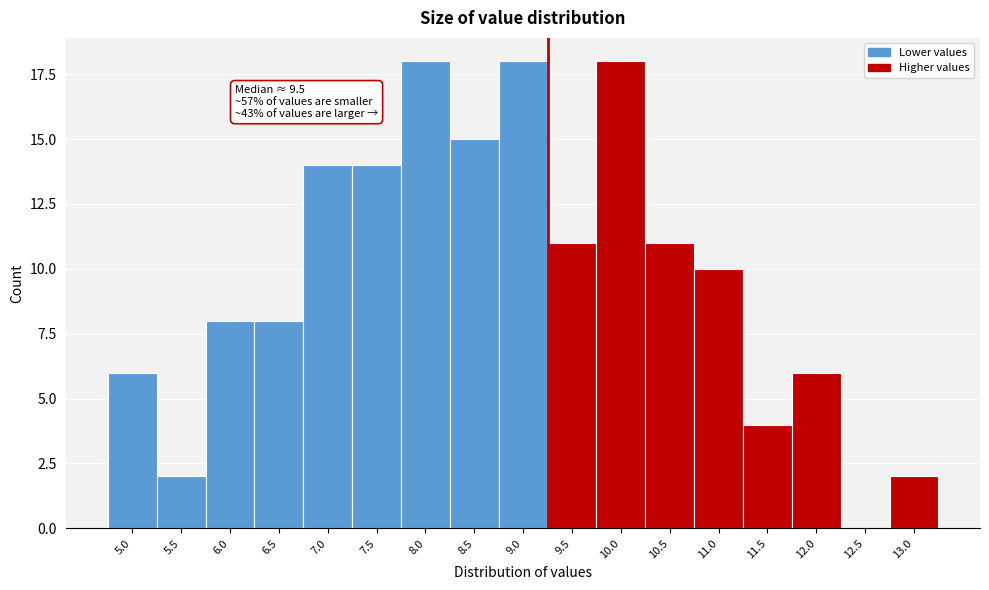

Reading left to right, transcribe all the data shown in this chart.

5.0=6	5.5=2	6.0=8	6.5=8	7.0=14	7.5=14	8.0=18	8.5=15	9.0=18	9.5=11	10.0=18	10.5=11	11.0=10	11.5=4	12.0=6	12.5=0	13.0=2